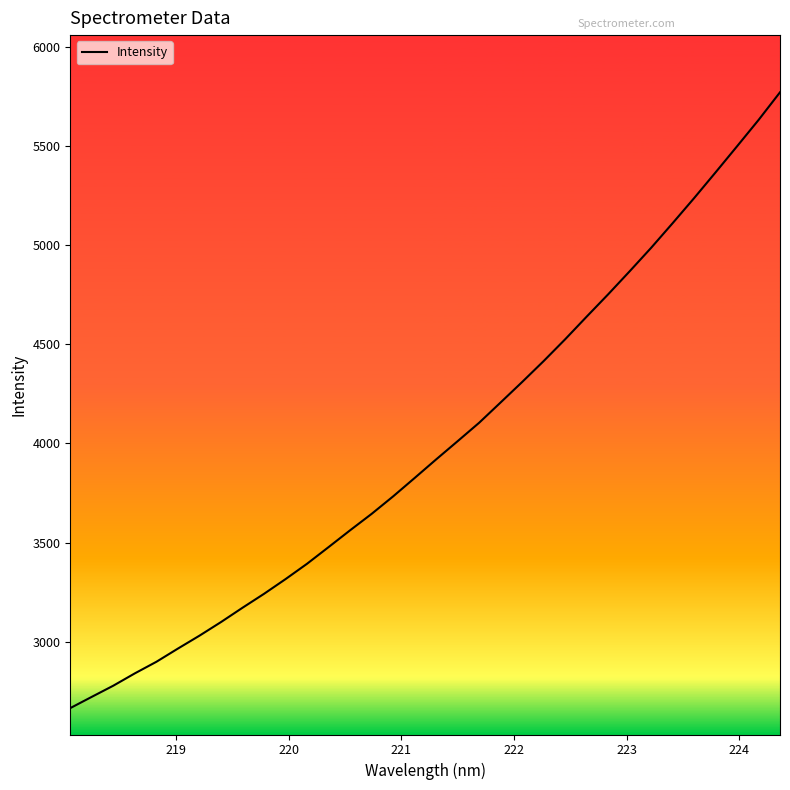

What is the average value?

3991.8